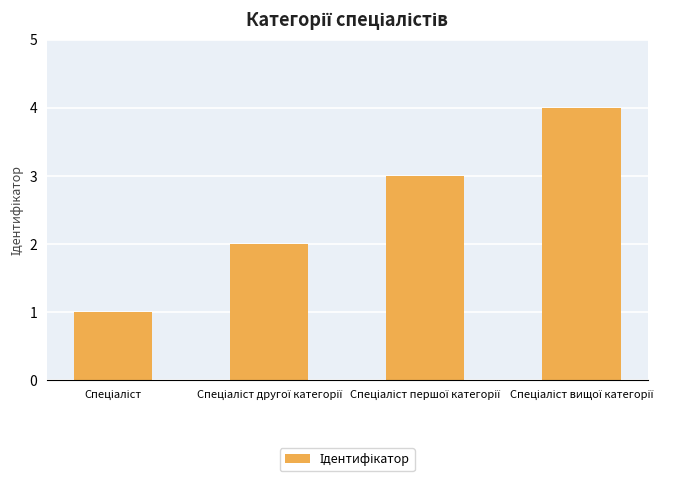

What is the greatest value displayed?

4